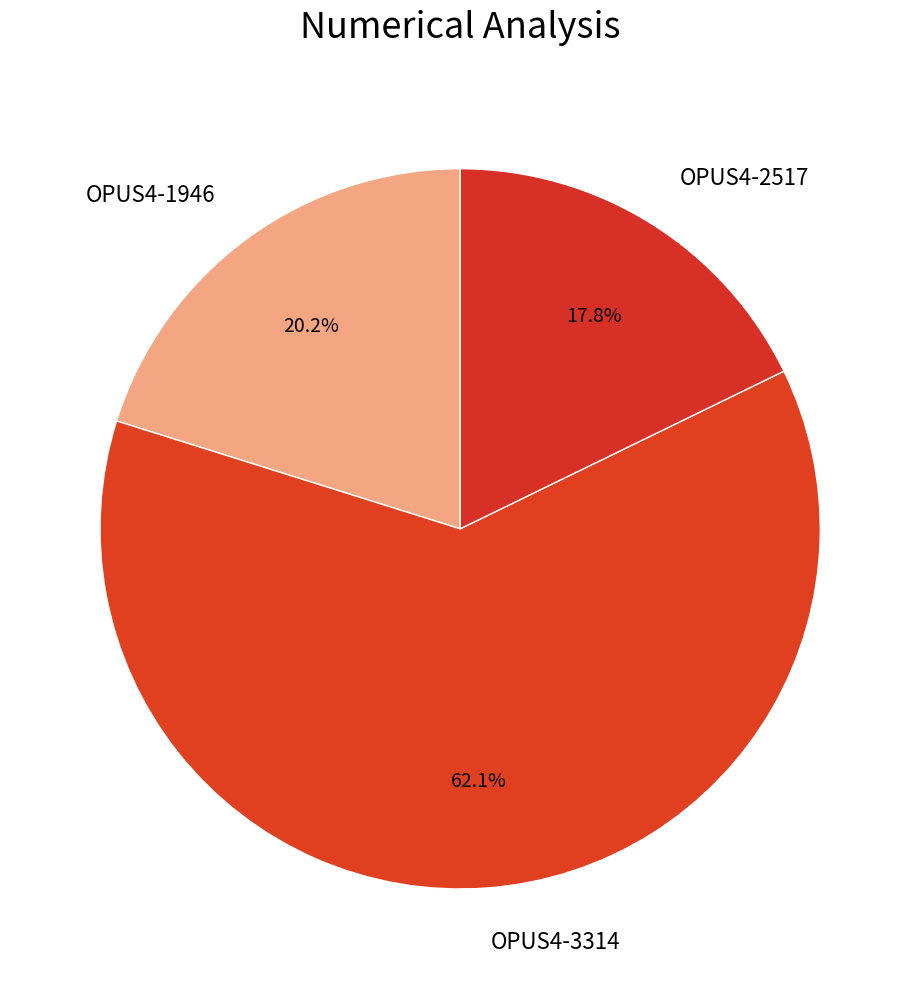

How many slices are in this pie chart?

3